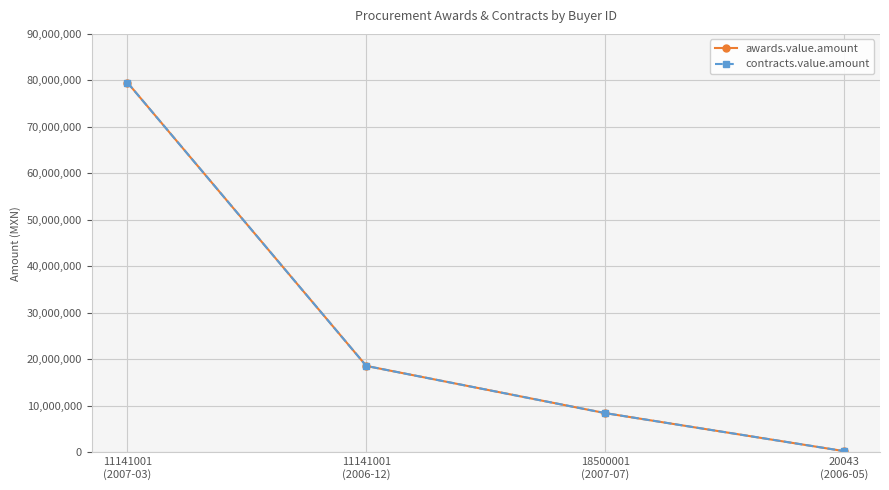

What position from the right is 18500001
(2007-07)?

2